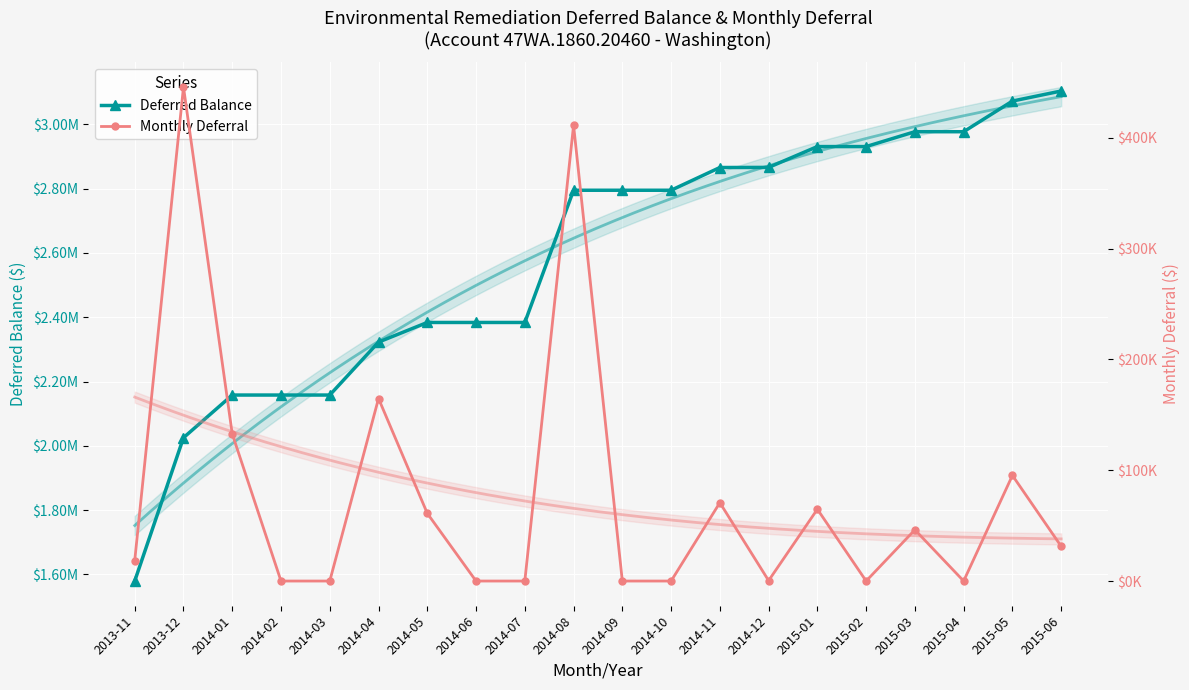

What is the sum of the Monthly Deferral values at 2013-11 and 2014-08?

429712.1